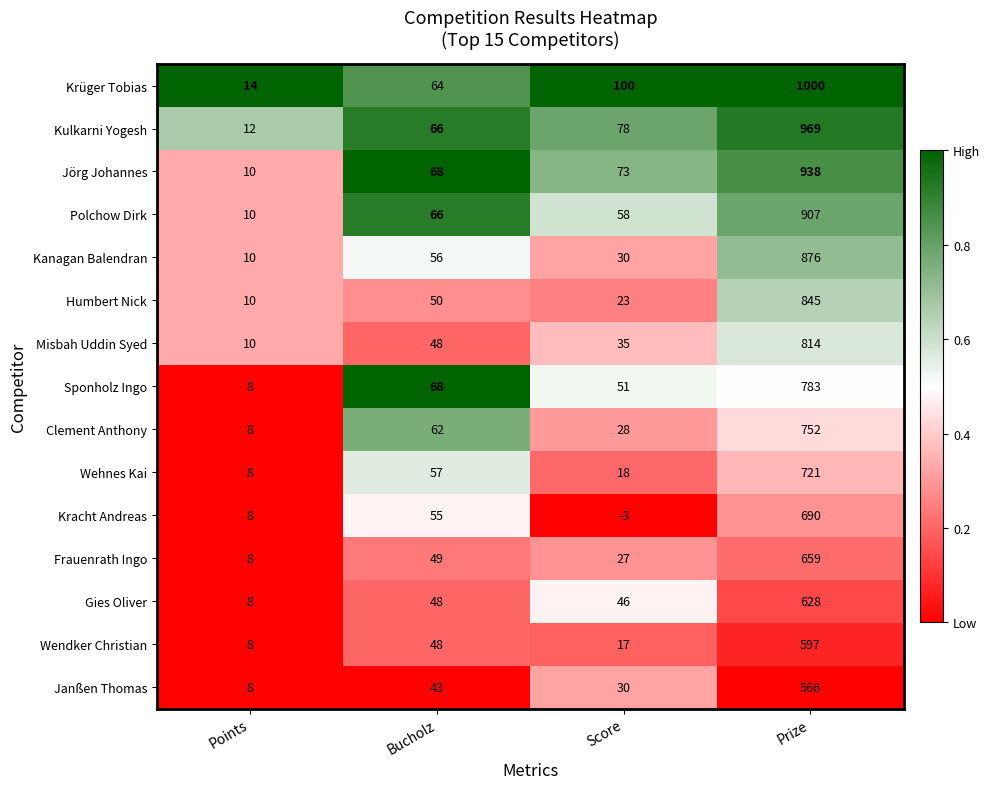

The value of Kracht Andreas at Score is -3. True or false?

True